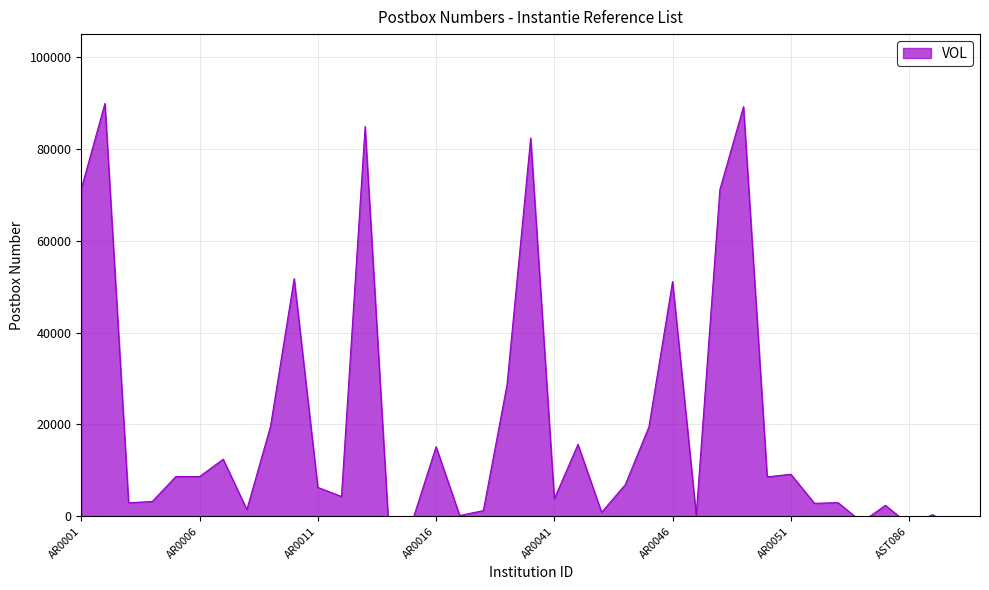

What is the label of the 21st point from the right?

AR0019